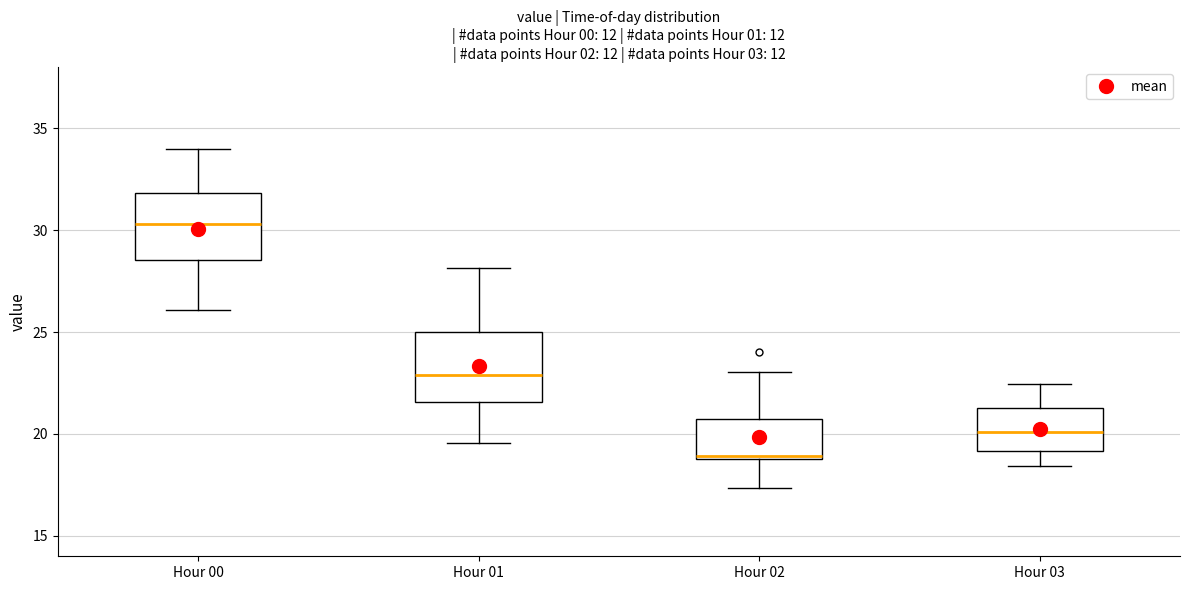

Reading left to right, transcribe this box plot: for each box, give where its median line is, the range the box spans, and where its two whiskers end, as read against the y-axis. The values are not printed on the chart, so give them approximately, as read against the axis.

Hour 00: median 30.5, box 28.5 to 32.0, whiskers 26.0 to 34.0
Hour 01: median 23.0, box 21.5 to 25.0, whiskers 19.5 to 28.0
Hour 02: median 19.0 (just above the box's lower edge), box 19.0 to 20.5, whiskers 17.5 to 23.0
Hour 03: median 20.0, box 19.0 to 21.5, whiskers 18.5 to 22.5